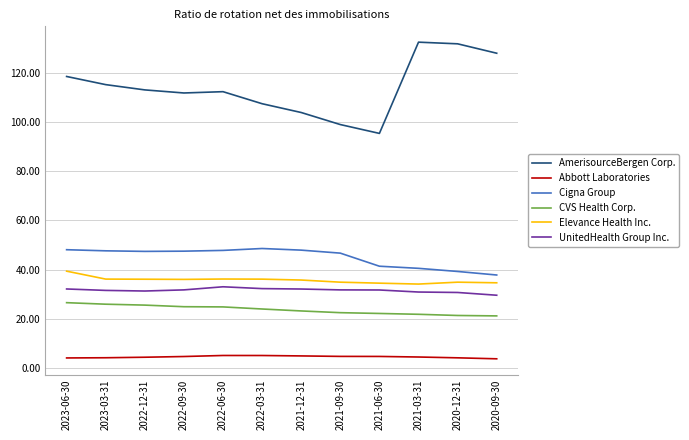

How many lines are shown in the chart?

6